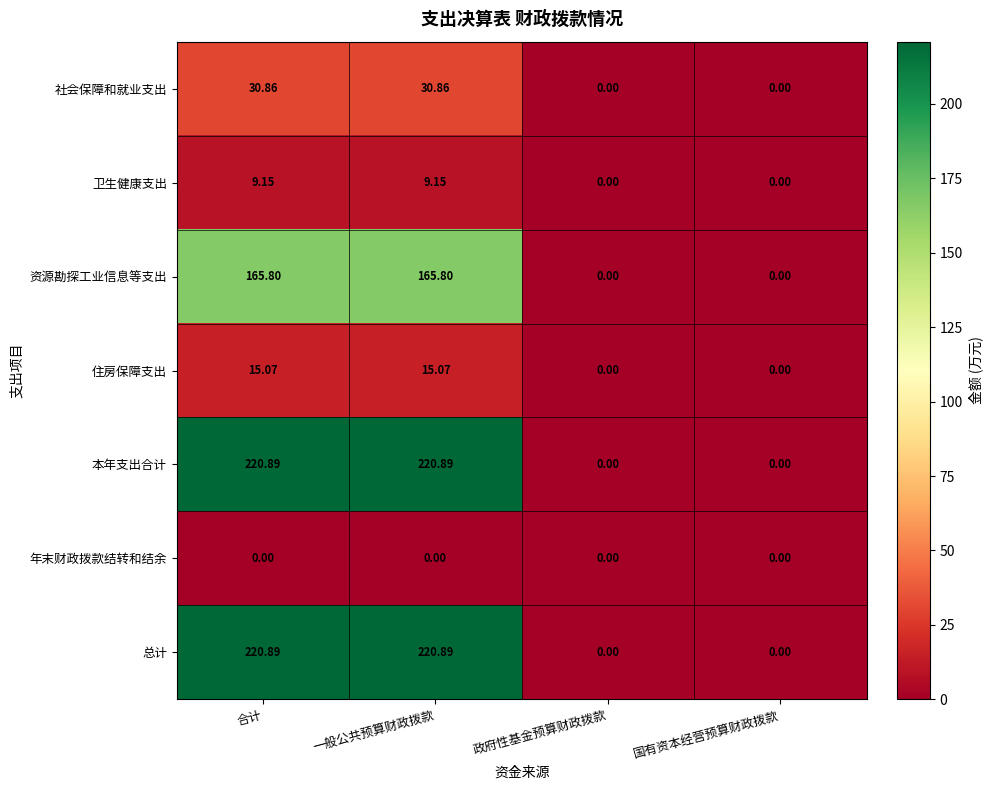

Count the number of data series in this chart.

7